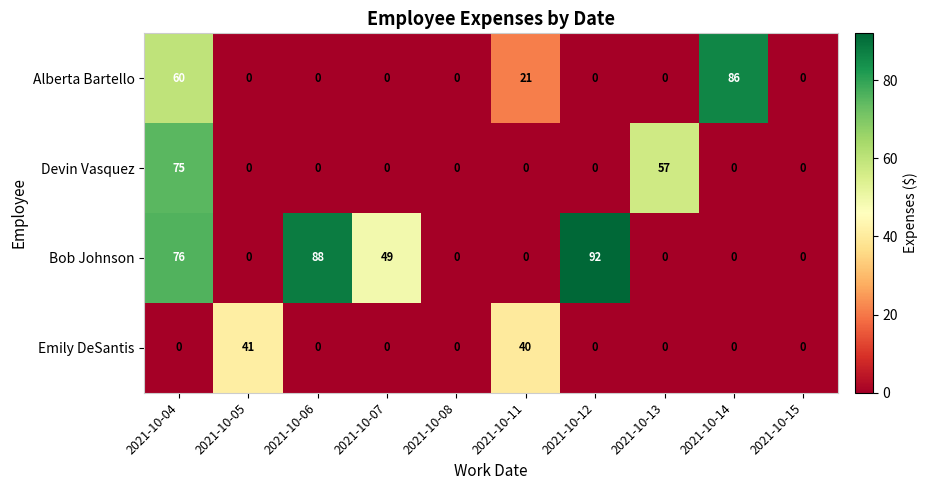

At which label is Bob Johnson closest to 46?

2021-10-07